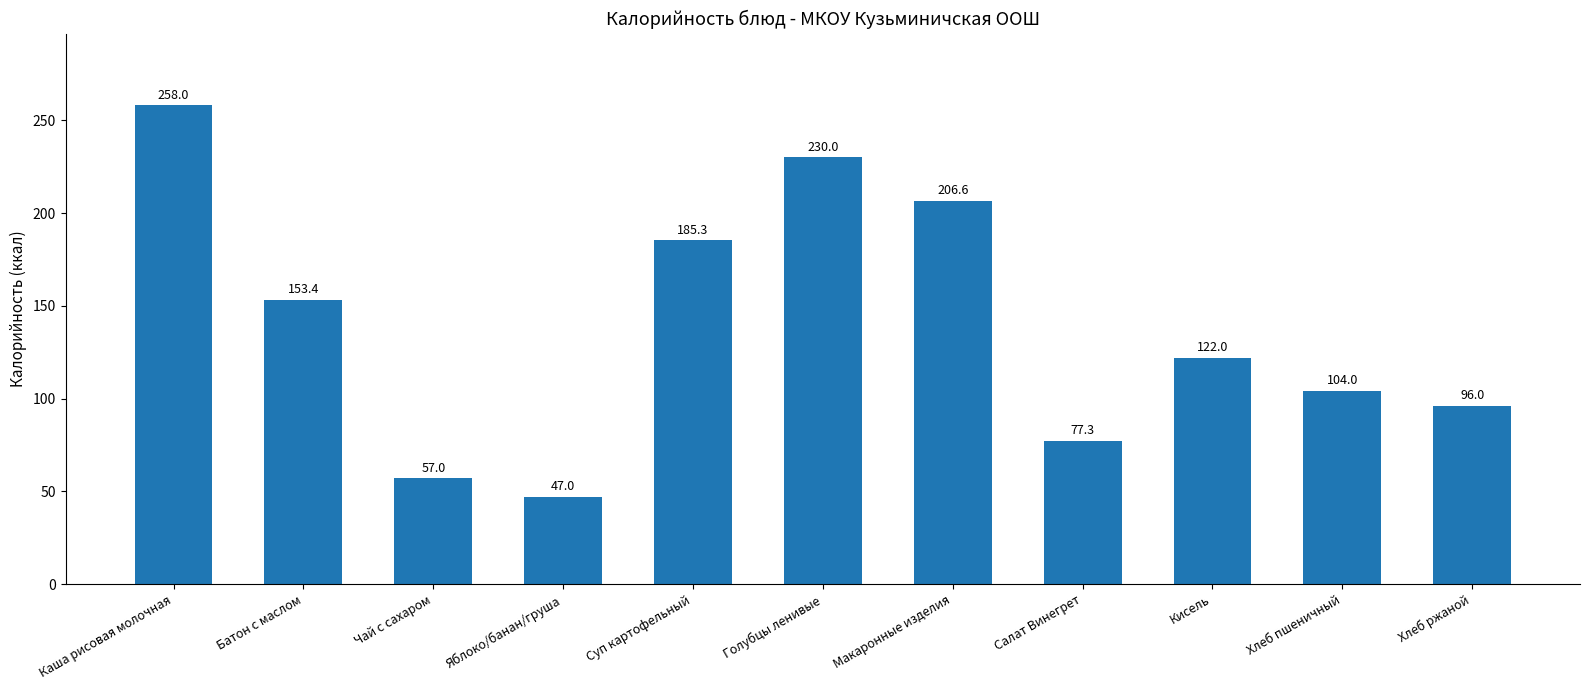

Reading left to right, what are all the values shown in this chart?

258.0	153.4	57.0	47.0	185.3	230.0	206.6	77.3	122.0	104.0	96.0